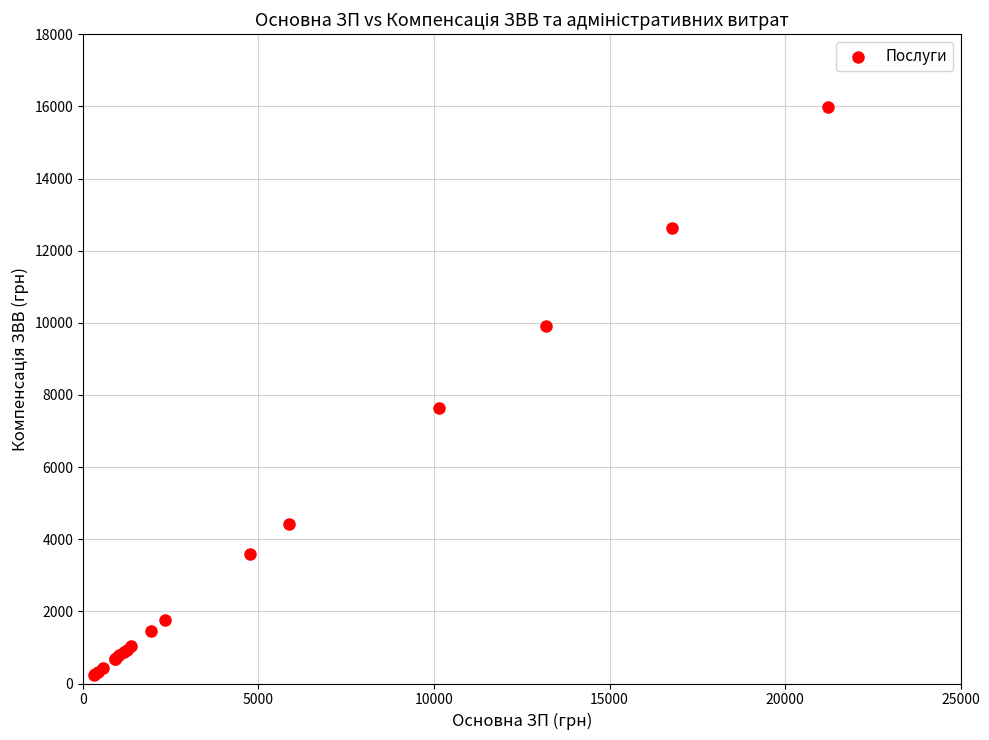

What Y value in the scatter plot is closest to 8107?

7637.9